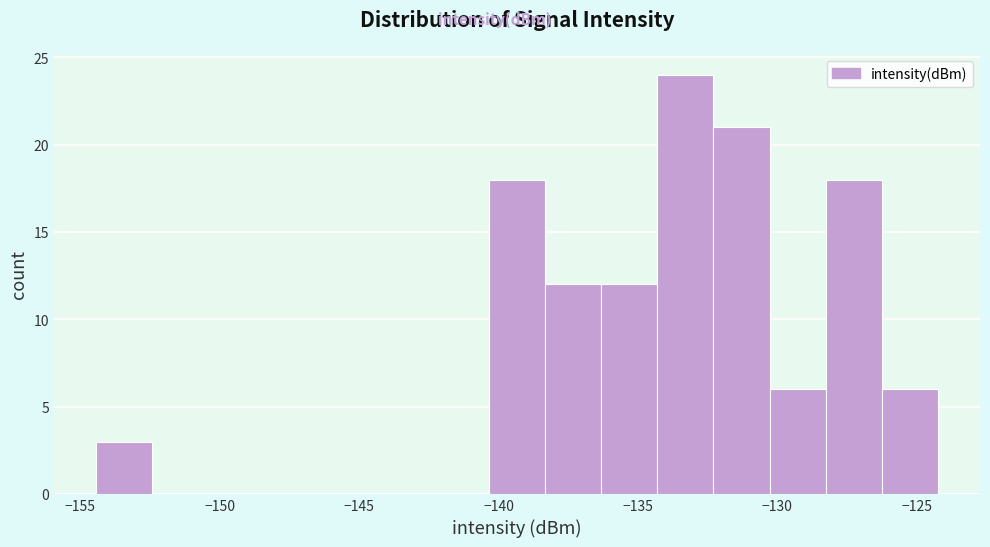

Which range on the x-axis has the tallest bar?

-134.5 to -132.5